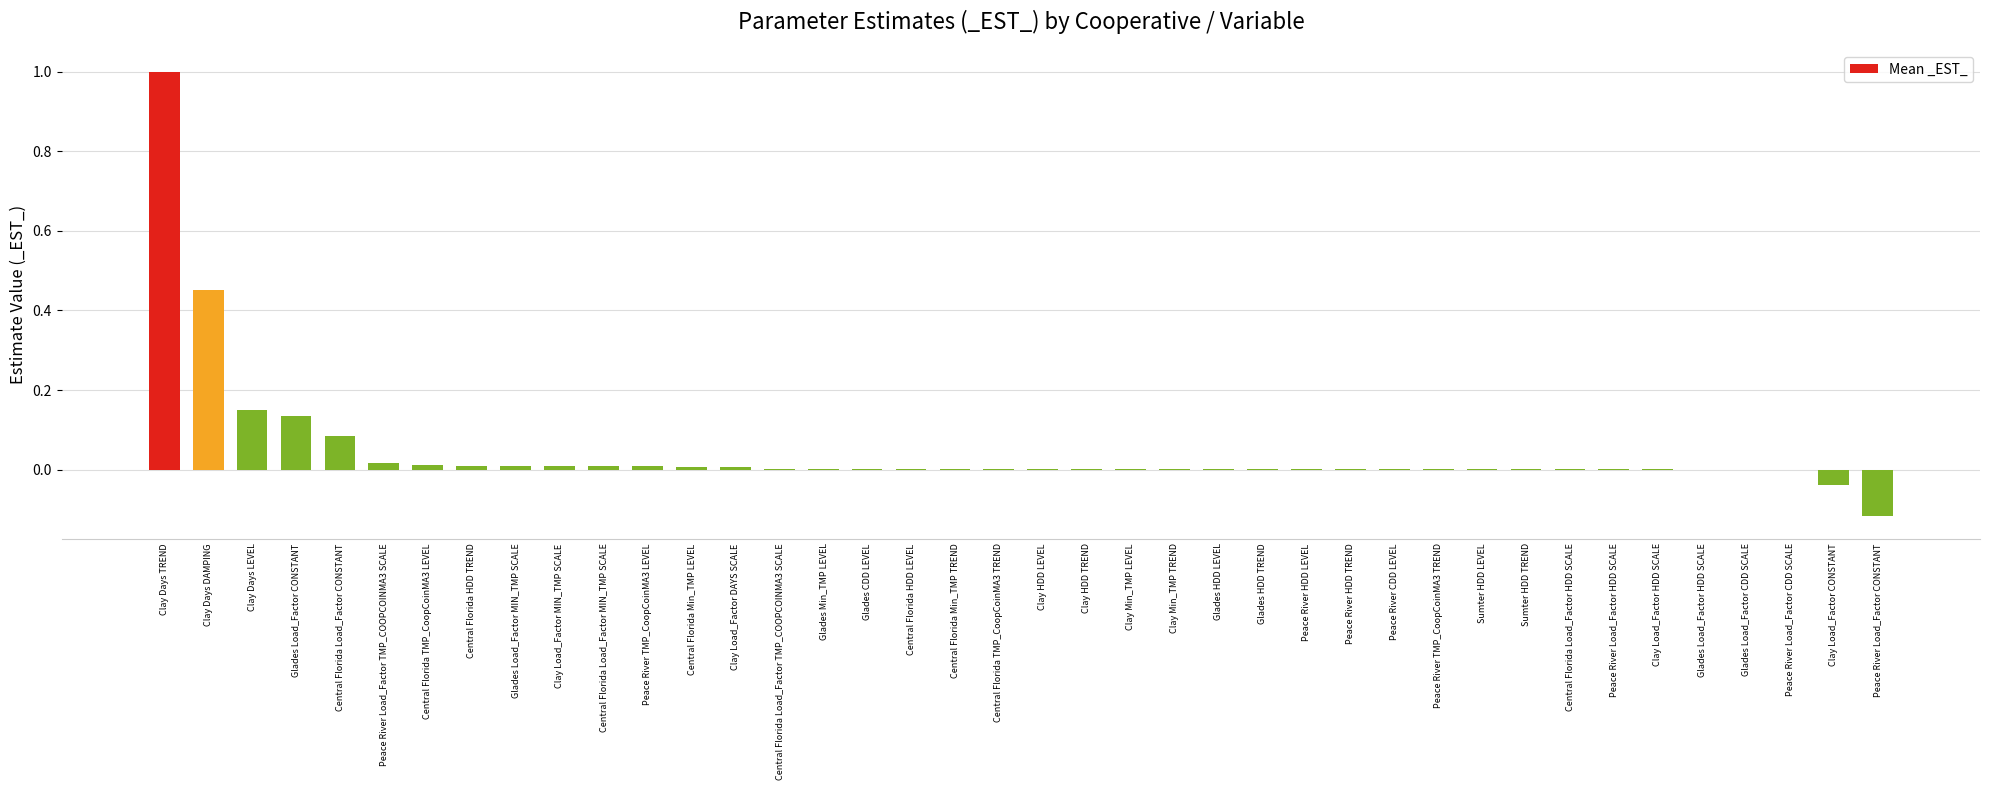

Where does the data first go above 0?

Clay Days TREND